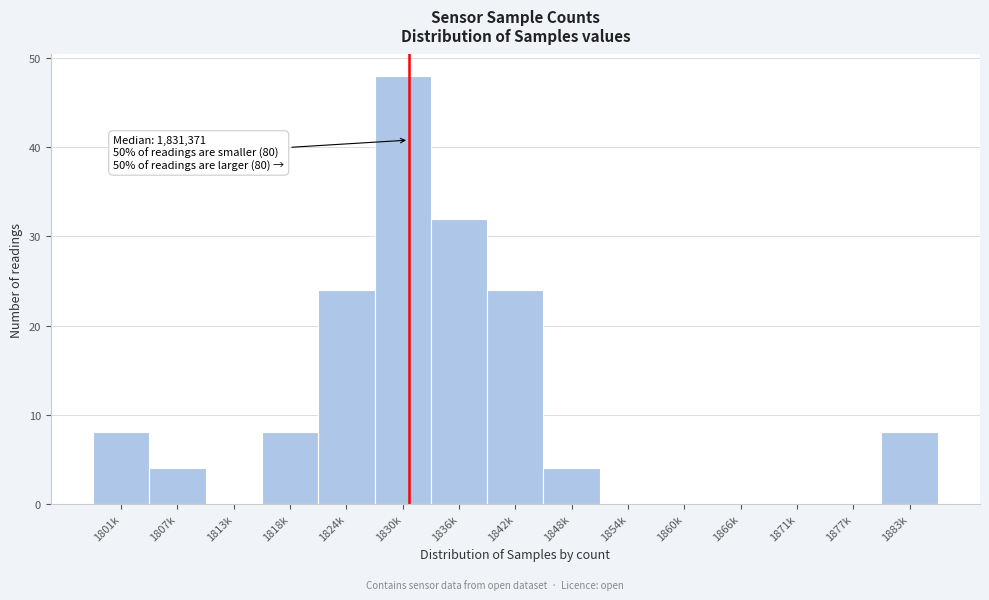

Reading right to left, list all the values displayed in this chart.

1883k=8	1877k=0	1871k=0	1866k=0	1860k=0	1854k=0	1848k=4	1842k=24	1836k=32	1830k=48	1824k=24	1818k=8	1813k=0	1807k=4	1801k=8